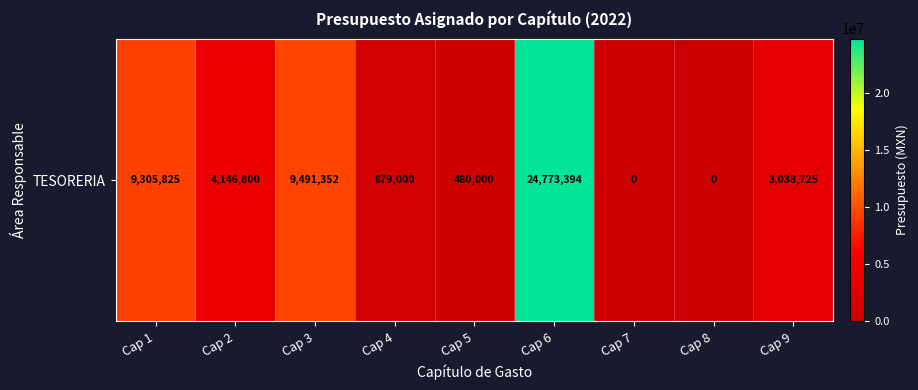

What is the difference between the second highest and second lowest values?

9491351.8